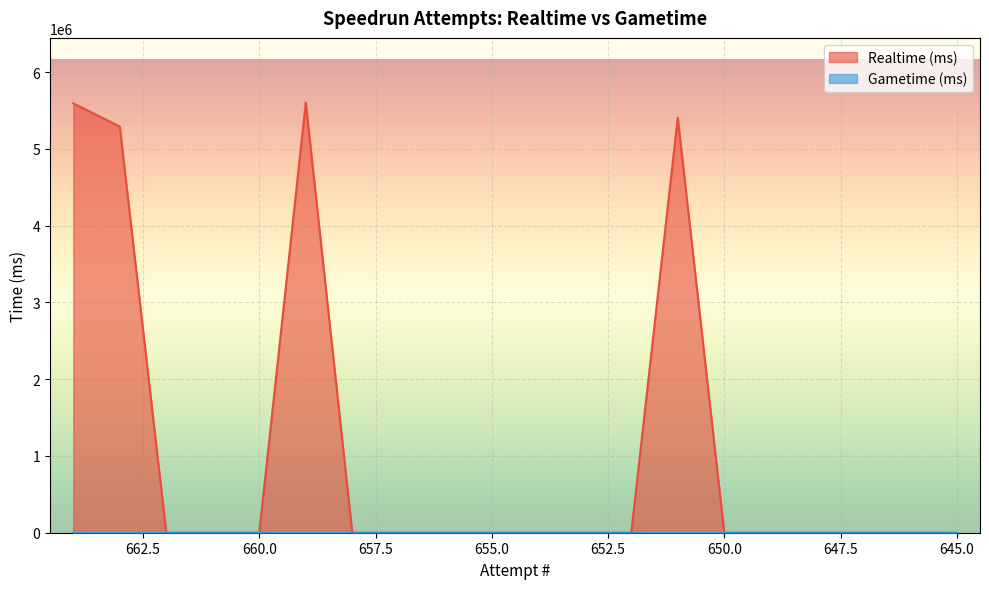

How many data points are above 0?

4